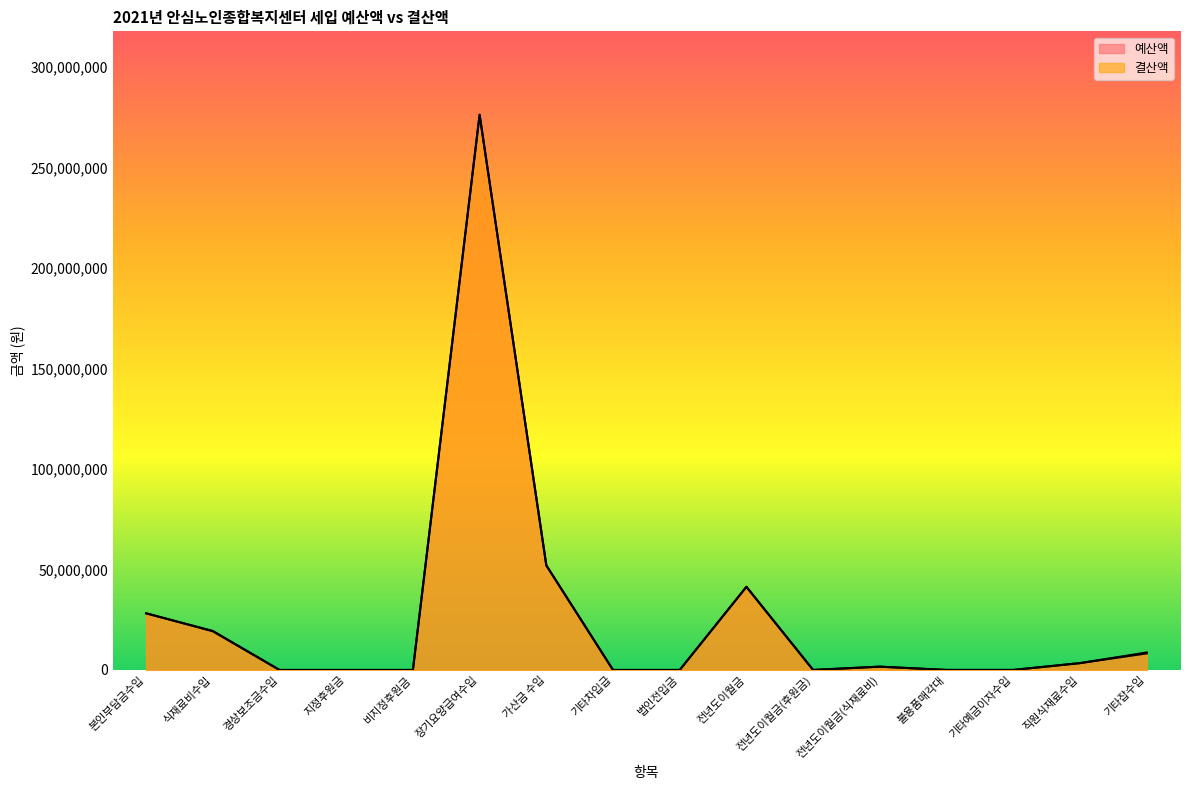

Rank the series by their average value, from lowest to highest.

예산액, 결산액